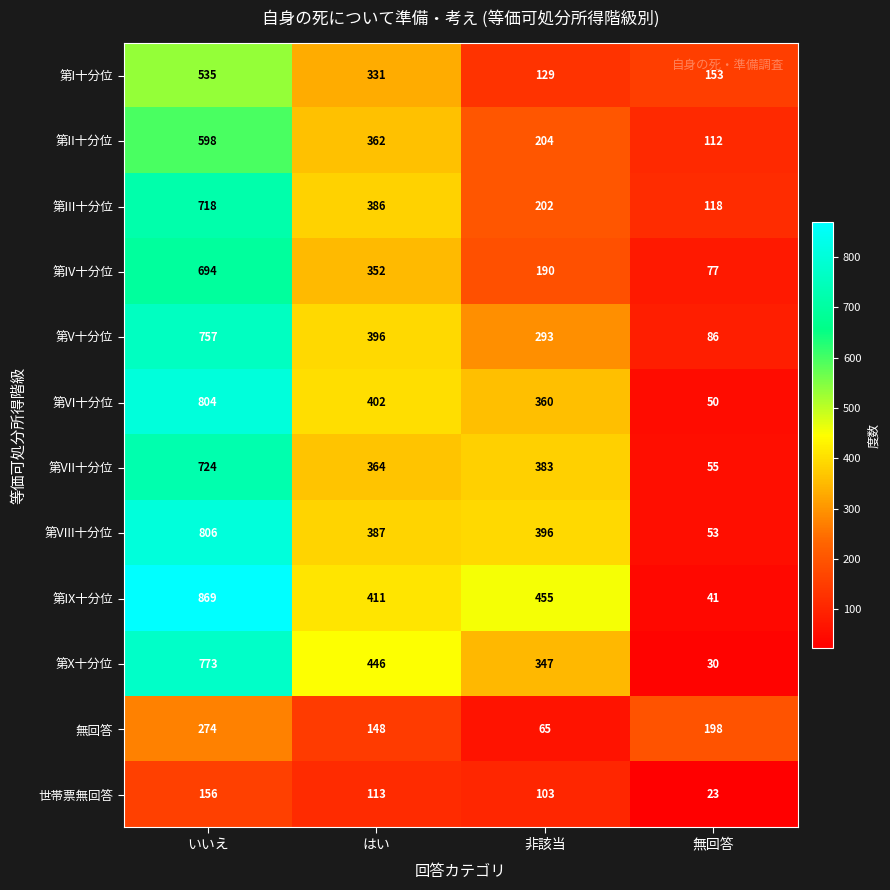

Which series has the largest total across all categories?

第IX十分位